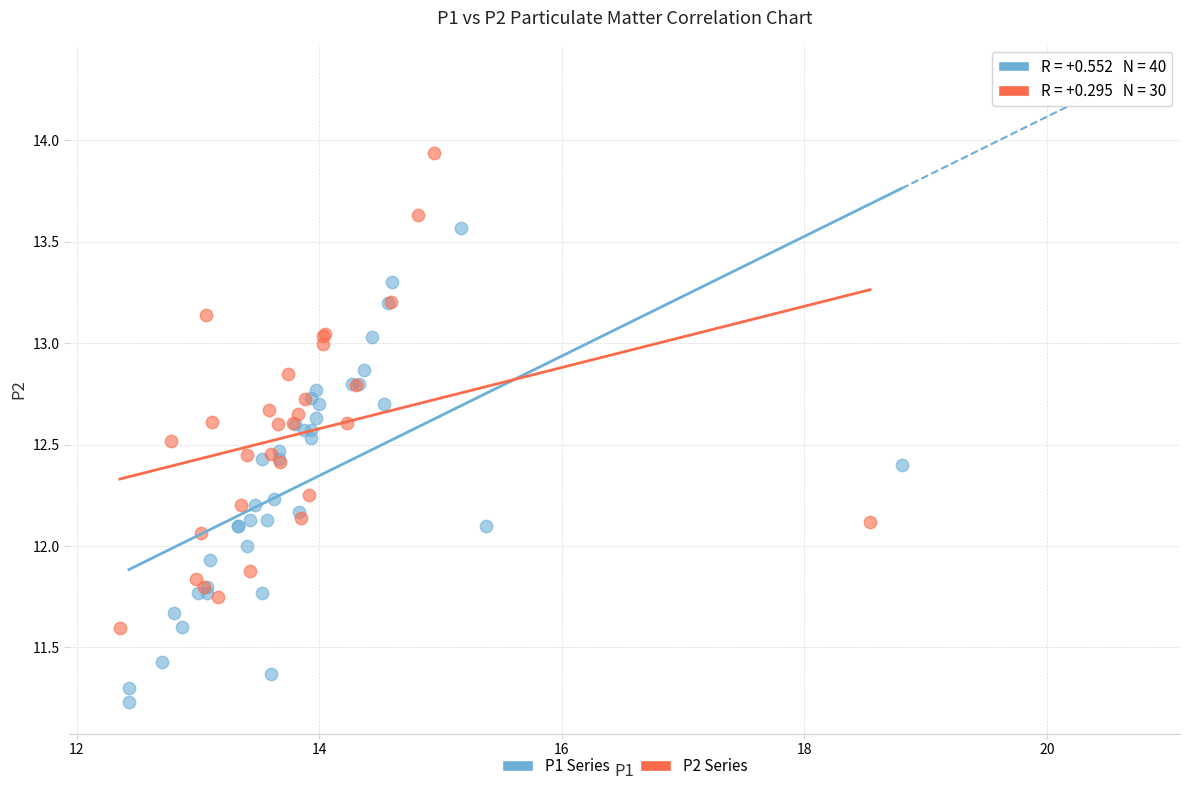

Which series contains the lowest Y value?

P1 Series